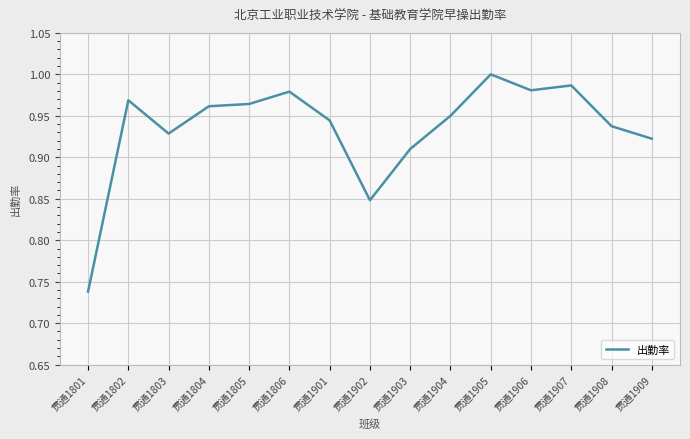

What is the difference between the maximum and minimum values?

0.3